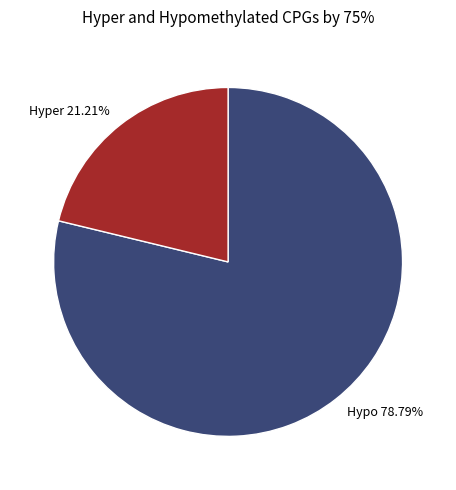

Approximately how many times larger is the value at Hypo 78.79% compared to Hyper 21.21%?

3.7